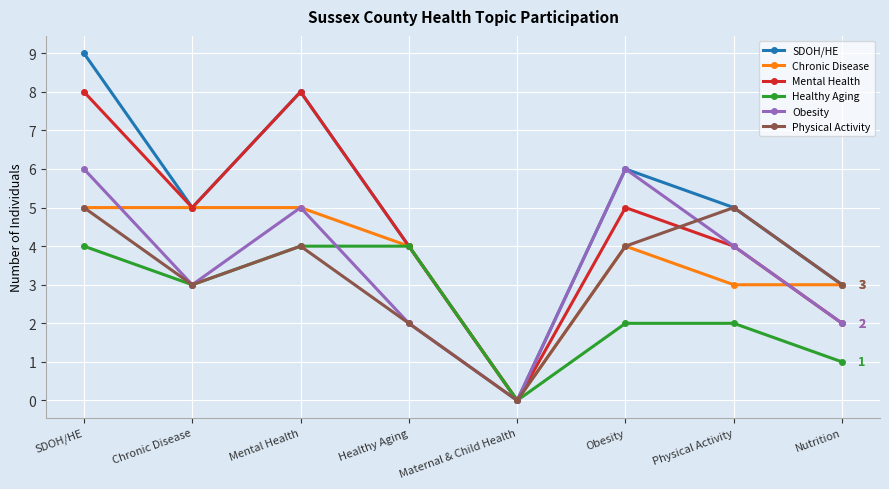

In Healthy Aging, how many points are lower than both neighbors (excluding endpoints)?

2